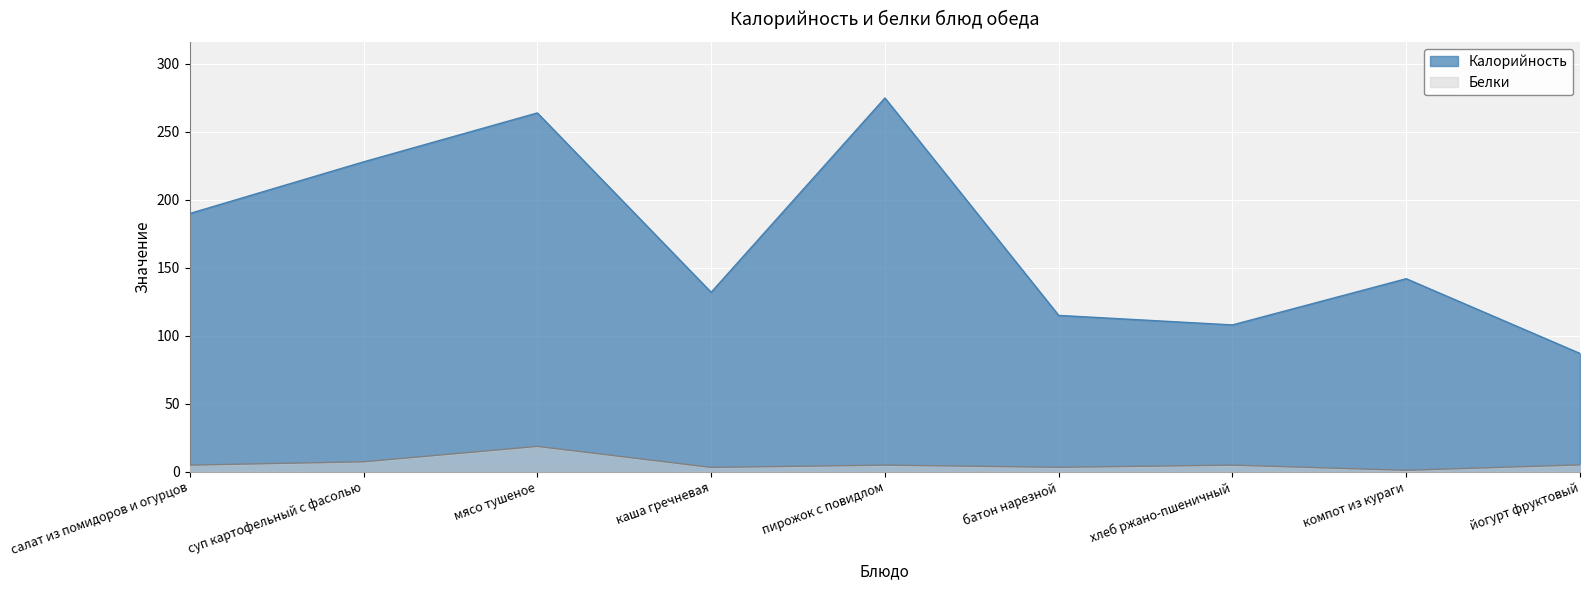

At how many categories does at least one series exceed 20?

9